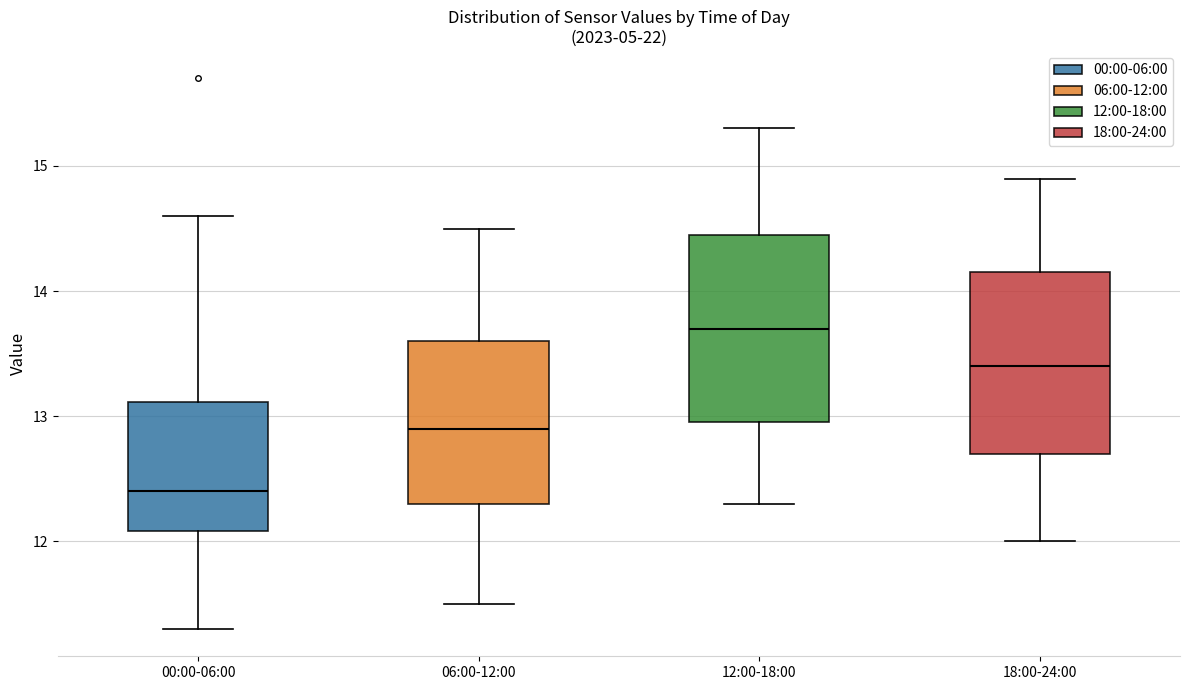

Which box has the lowest median line?

00:00-06:00